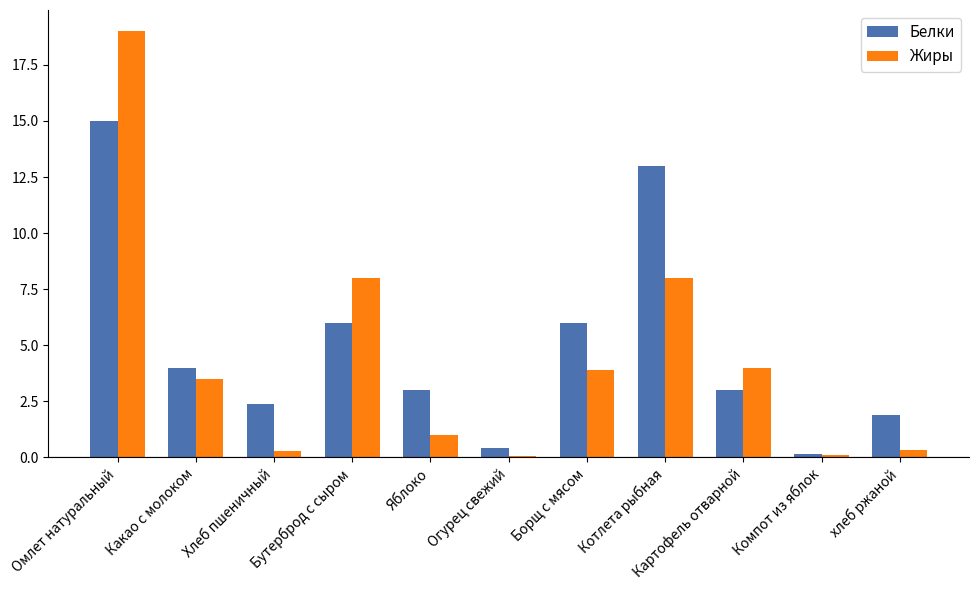

Which series has the largest total across all categories?

Белки